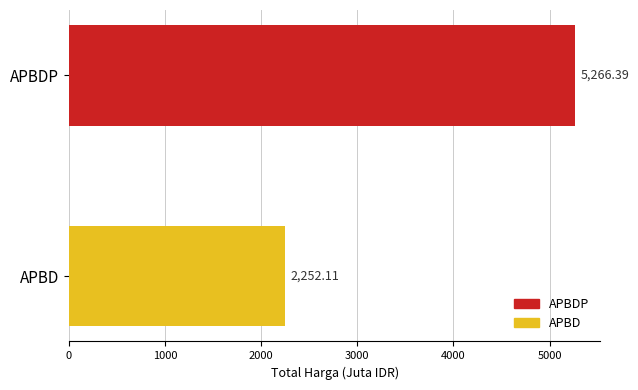

Which has a higher value, APBD or APBDP?

APBDP